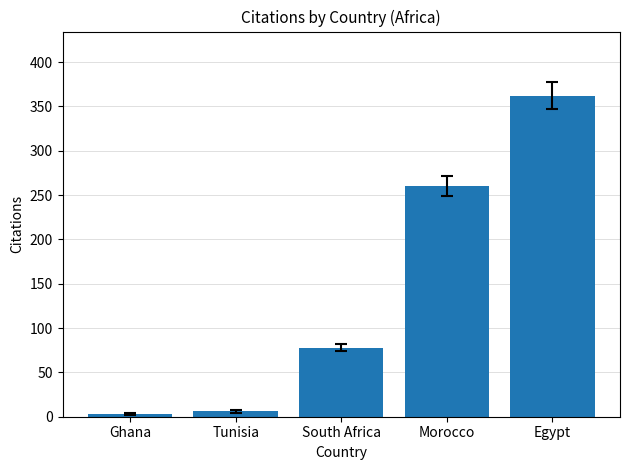

Are the bars grouped side by side (vs. stacked)?

No